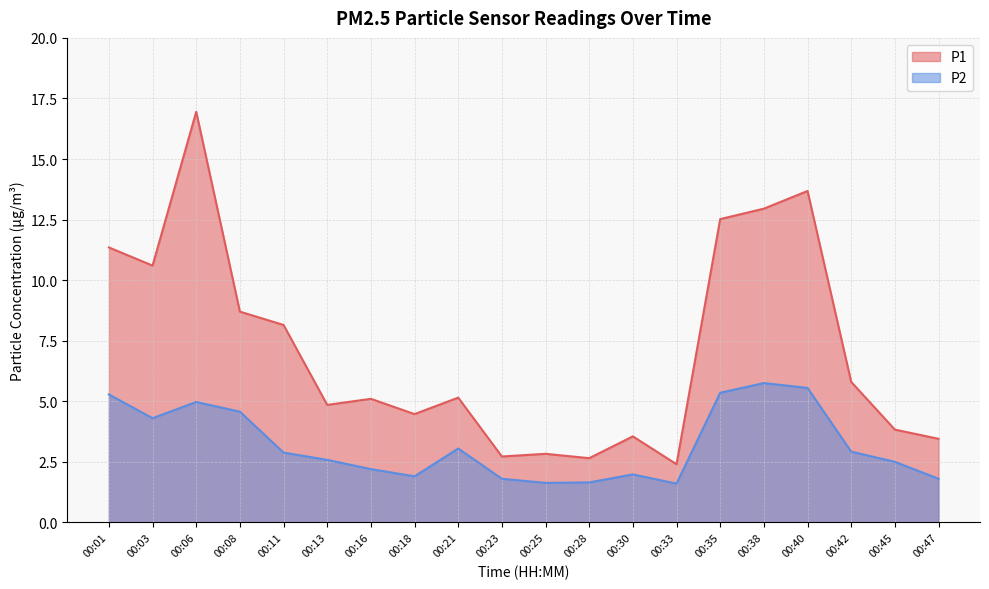

List the series in order of their peak value, highest first.

P1, P2